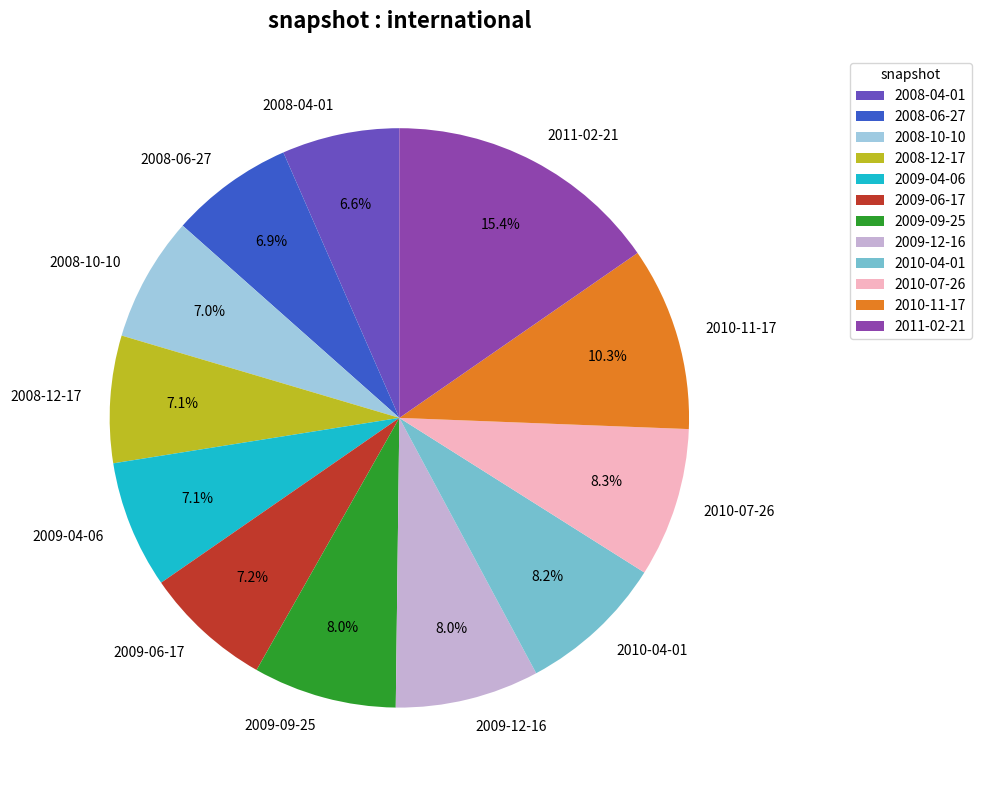

Is 2008-04-01 the majority of the pie?

No